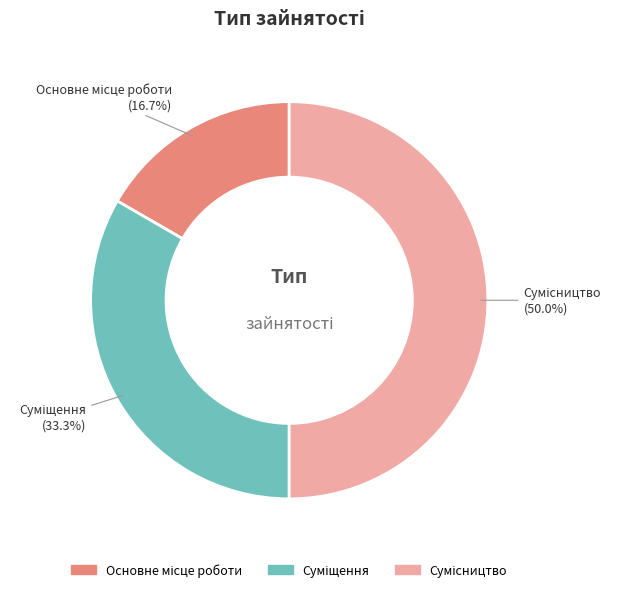

How much of the chart is everything except Сумісництво?

50.0%